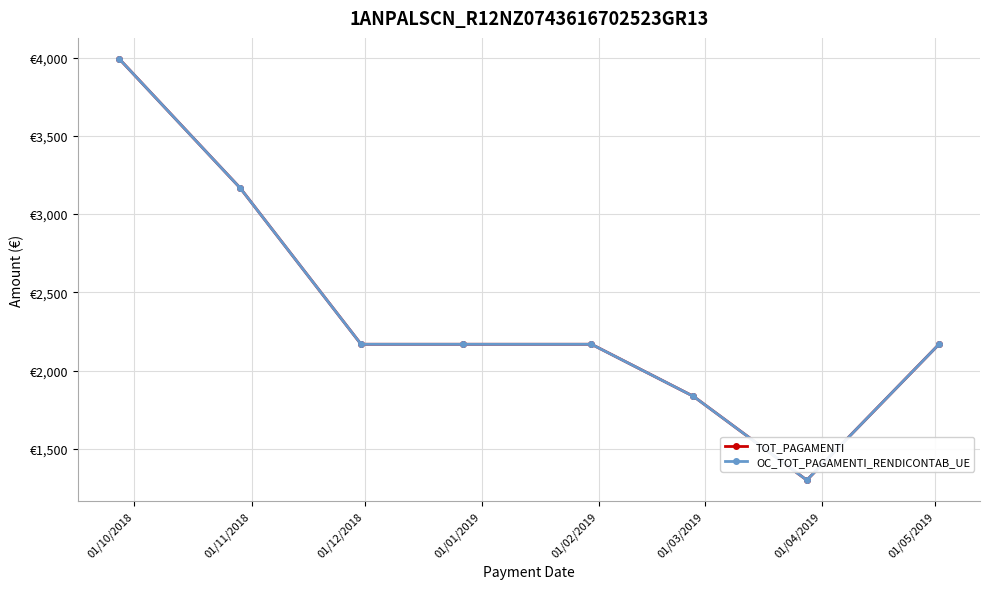

Is this an area chart (filled region under the line)?

No